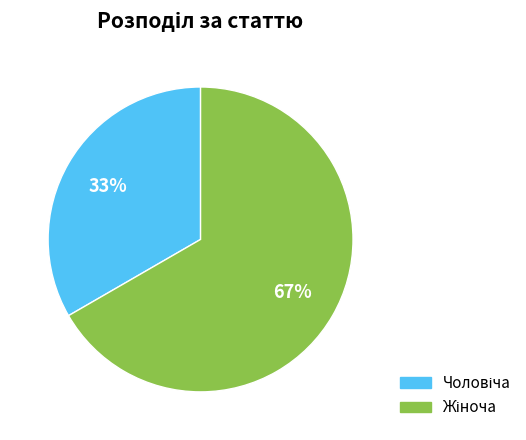

To the nearest percent, what is the average slice percentage?

50%